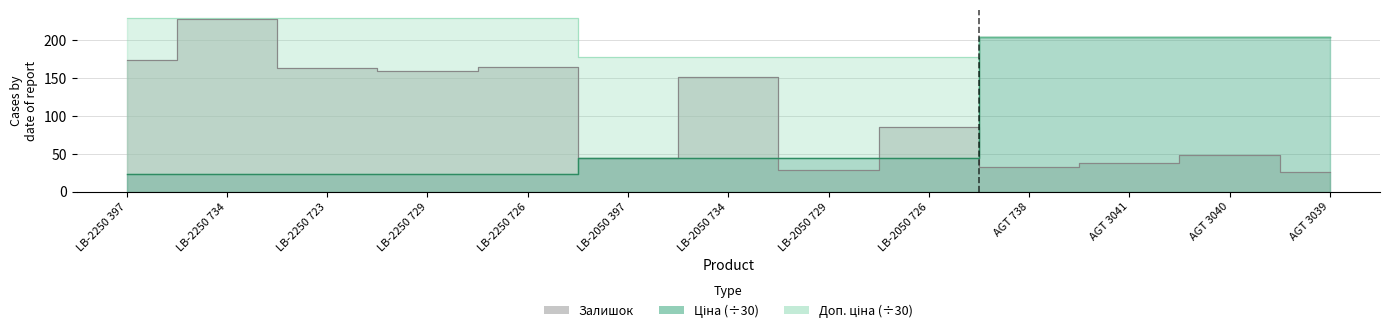

True or false: Ціна and Доп. ціна intersect in this chart.

False